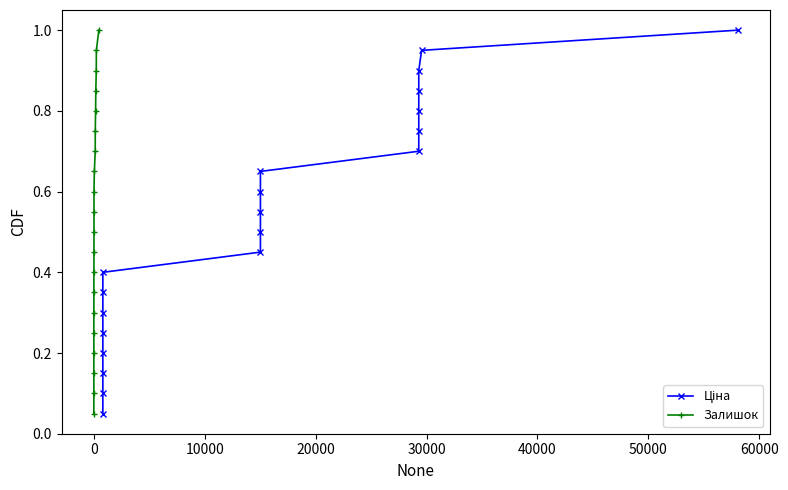

Which series has the largest total across all categories?

Ціна